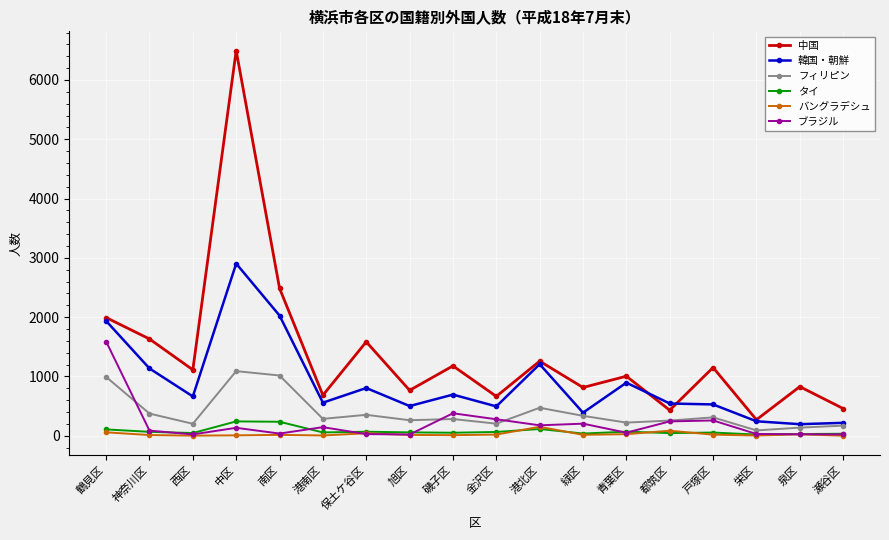

The value of タイ at 南区 is 236. True or false?

True